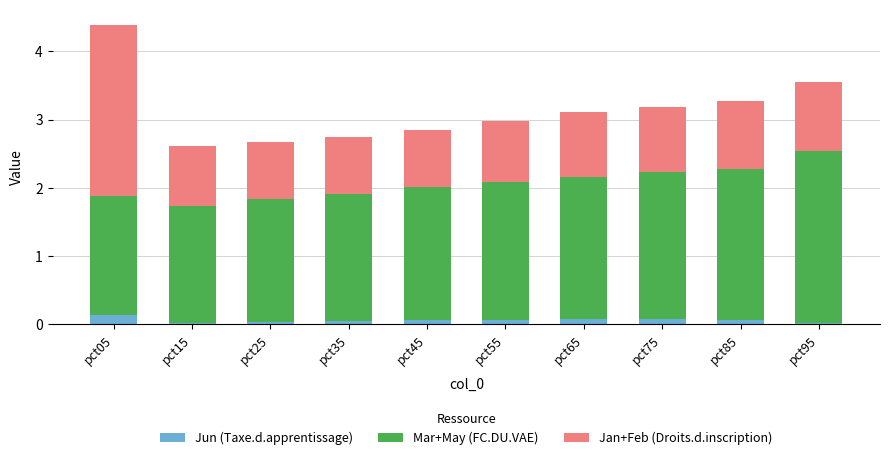

The value of Jun (Taxe.d.apprentissage) at pct15 is 0.0. True or false?

True